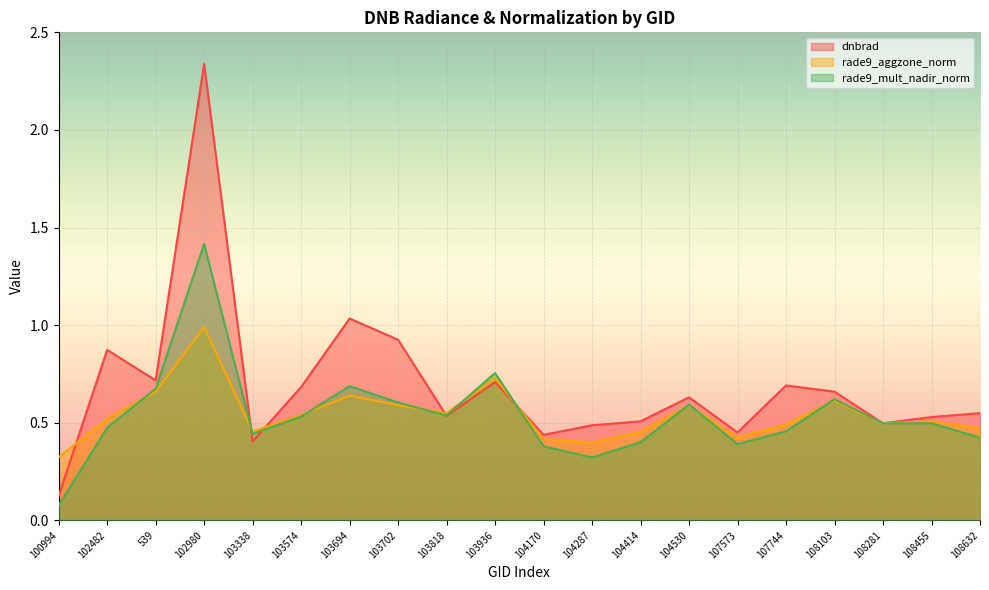

At which label is dnbrad closest to 1?

103694